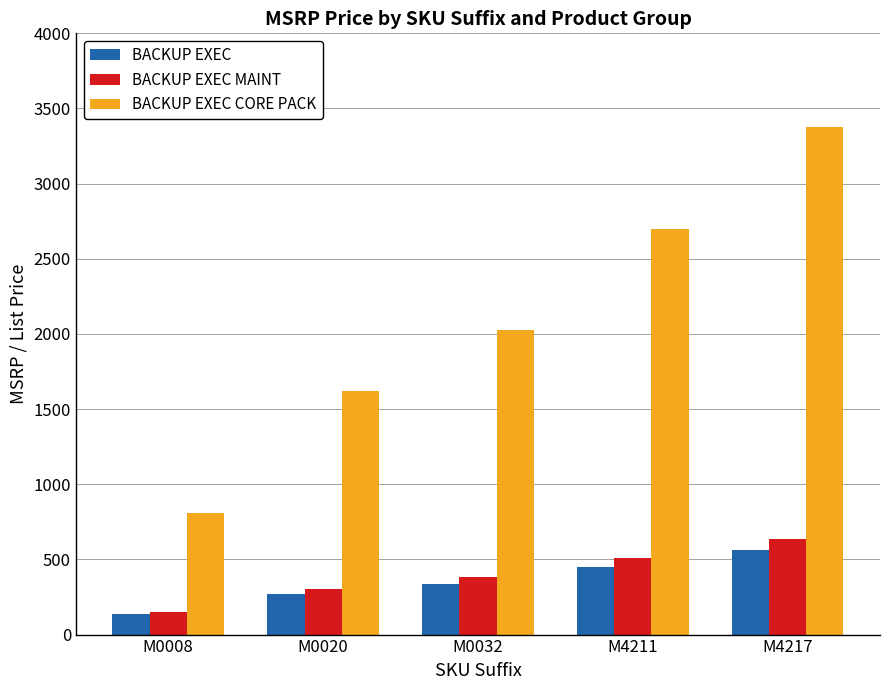

How many series are shown in this chart?

3